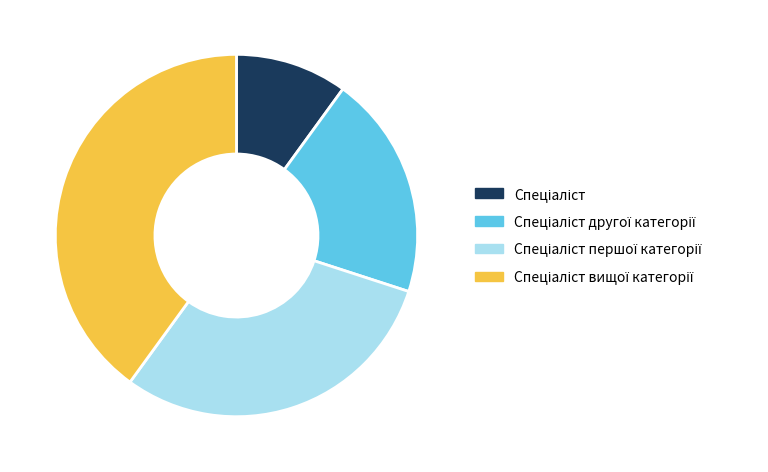

Count the number of slices in the pie.

4